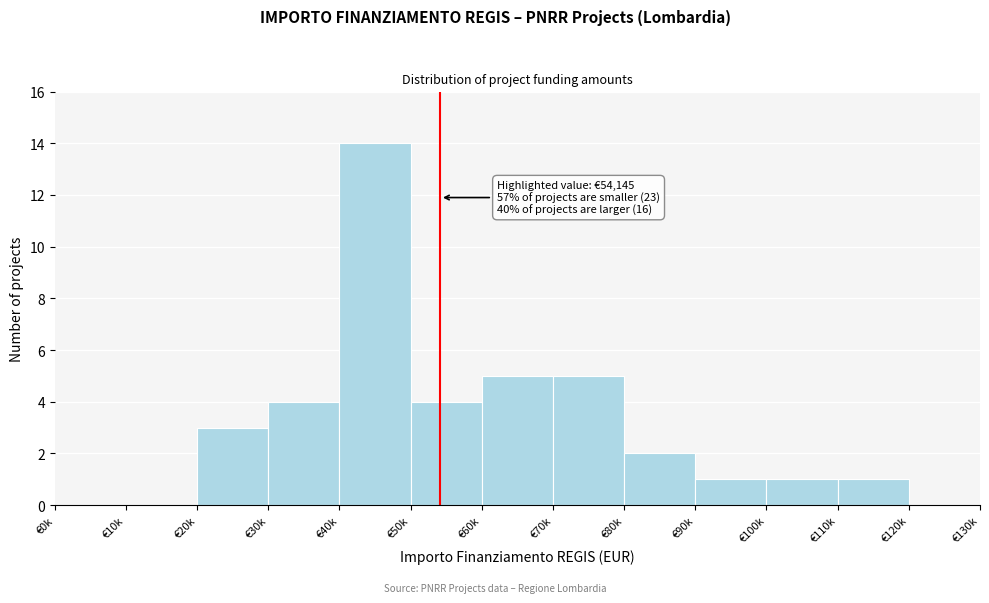

Reading left to right, extract all data points from this chart.

€0k=0	€10k=0	€20k=3	€30k=4	€40k=14	€50k=4	€60k=5	€70k=5	€80k=2	€90k=1	€100k=1	€110k=1	€120k=0